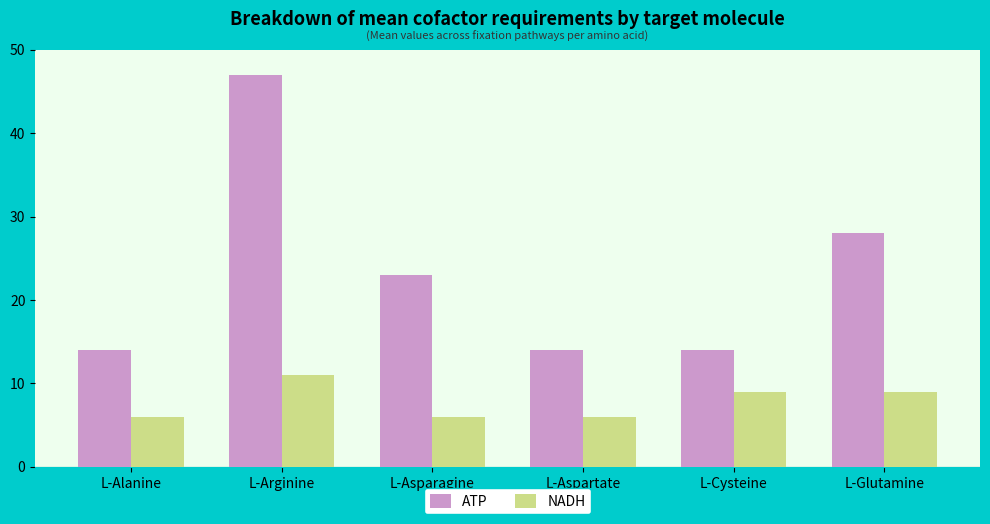

Between L-Alanine and L-Asparagine, which series saw the biggest shift?

ATP